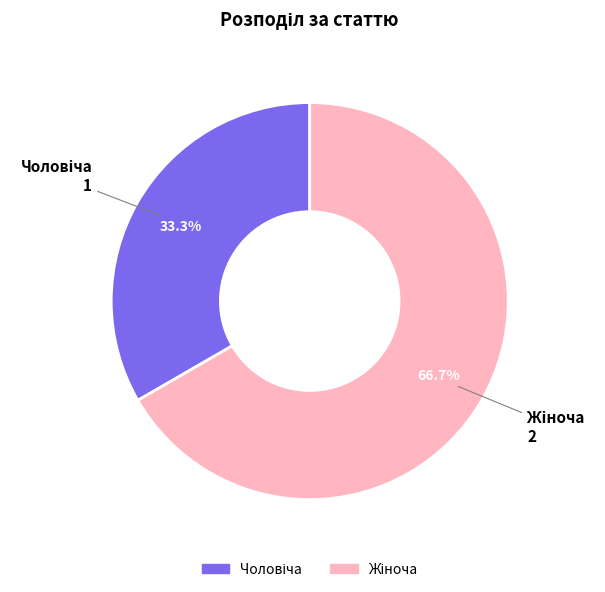

Is there any slice that represents more than half of the pie?

Yes